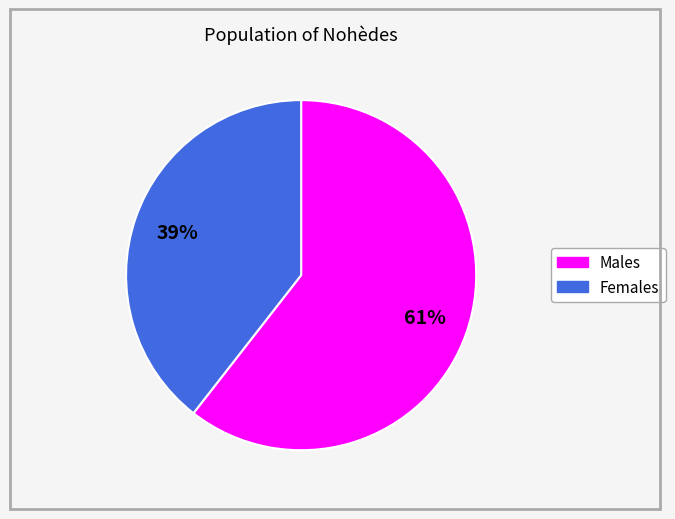

Does any single category account for the majority?

Yes